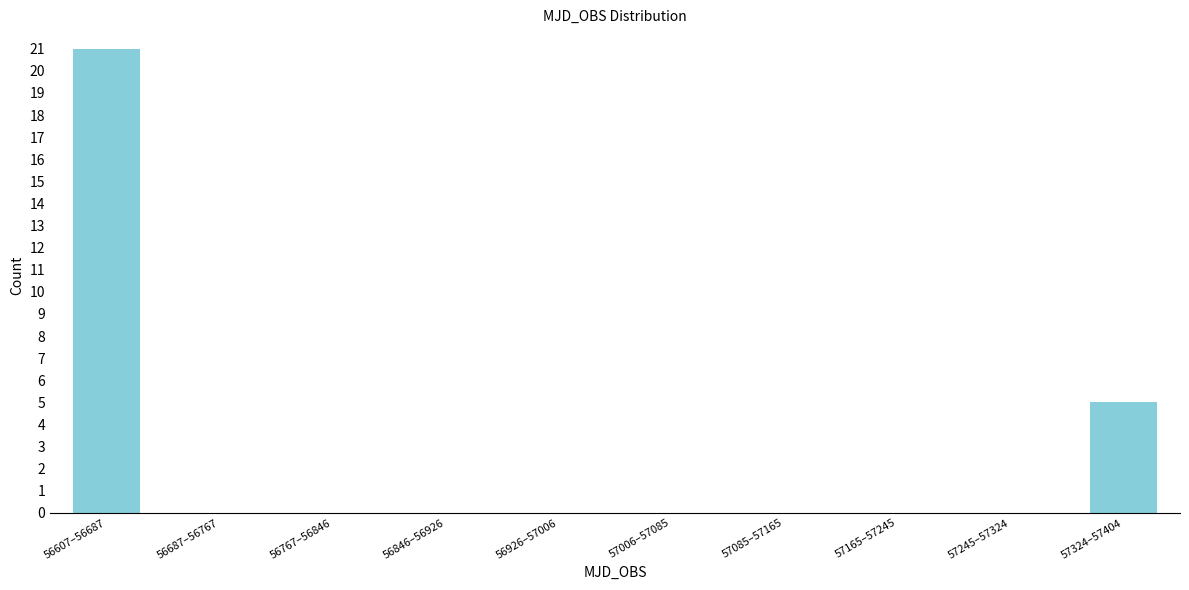

Reading right to left, what are all the values shown in this chart?

57324–57404=5	57245–57324=0	57165–57245=0	57085–57165=0	57006–57085=0	56926–57006=0	56846–56926=0	56767–56846=0	56687–56767=0	56607–56687=21